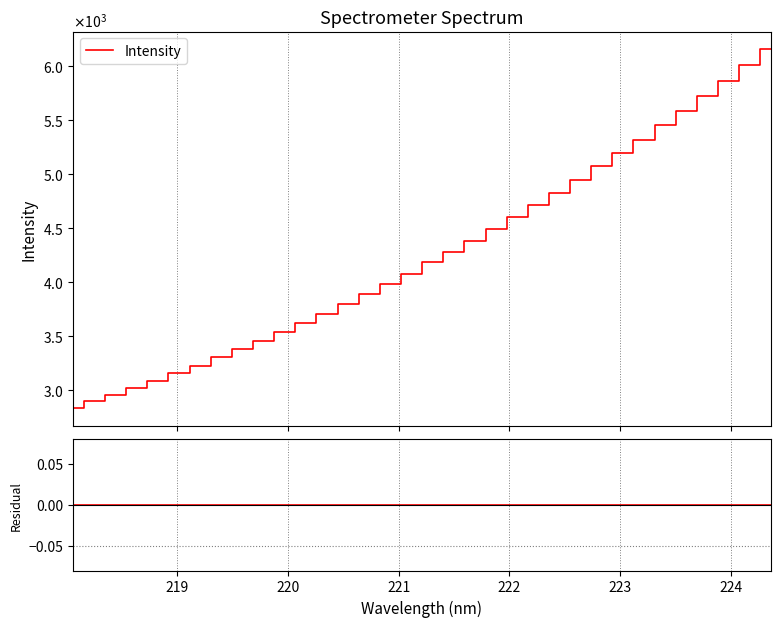

Does the chart have visible grid lines?

Yes